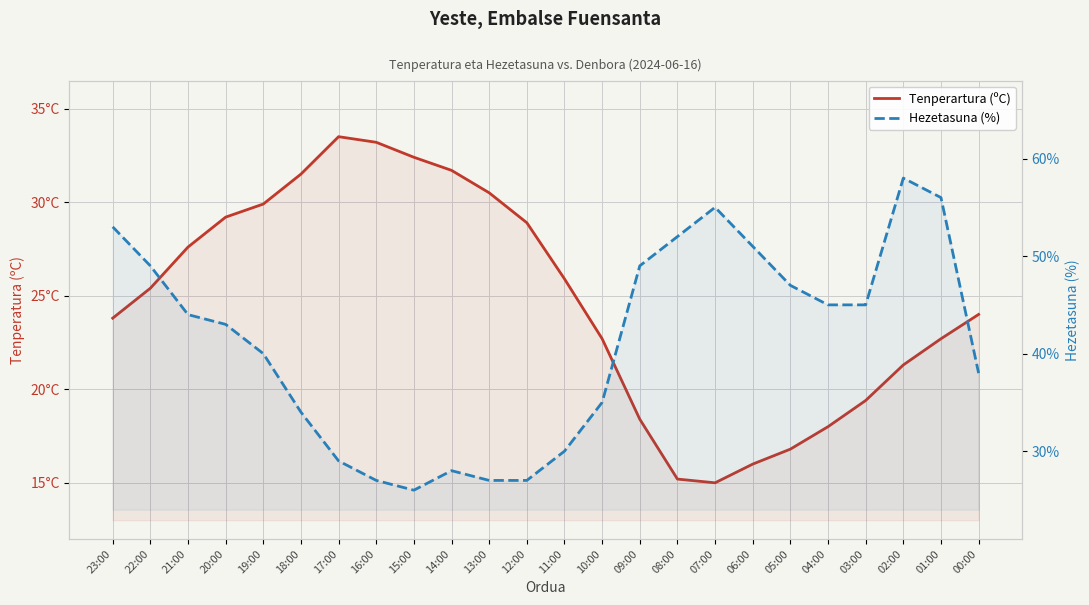

How many categories are shown in the chart?

24